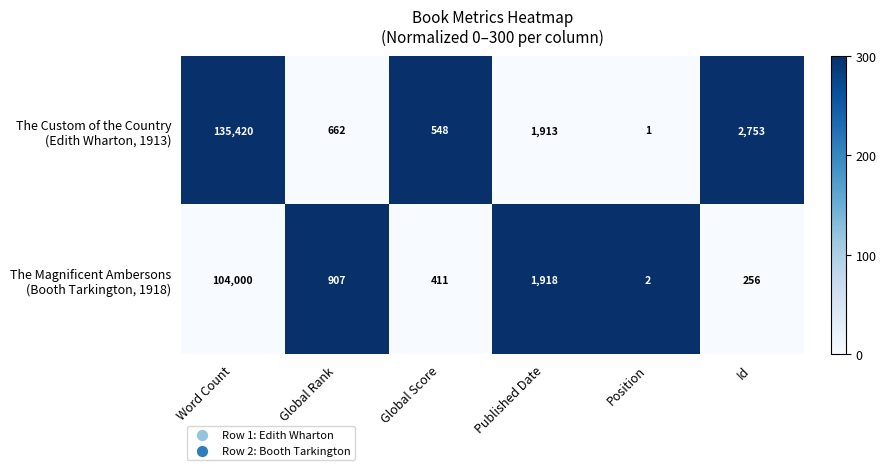

What is the spread (max minus min) of values at Global Rank?

245